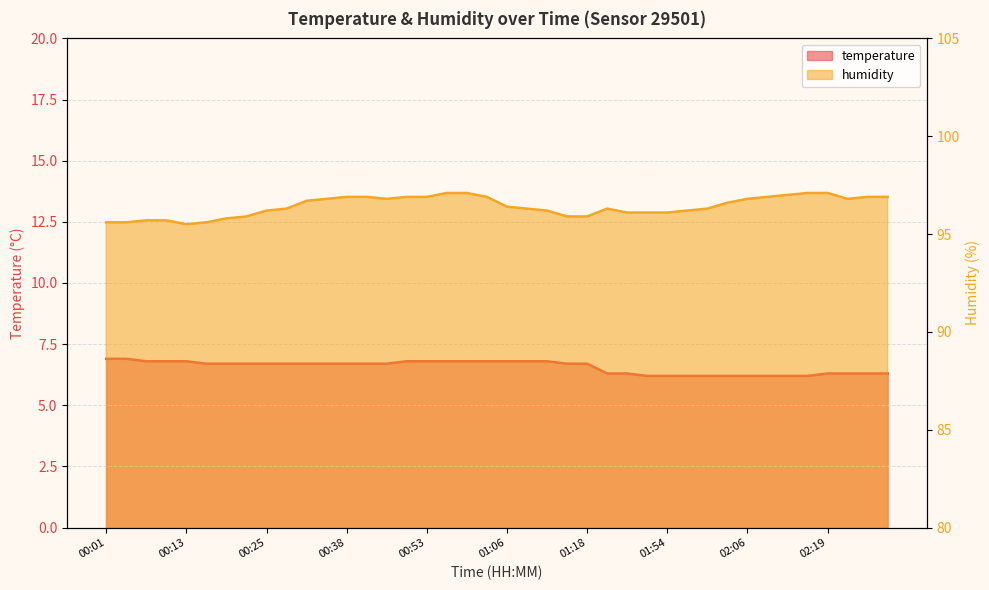

What is the total value across all series at 00:22?

102.6